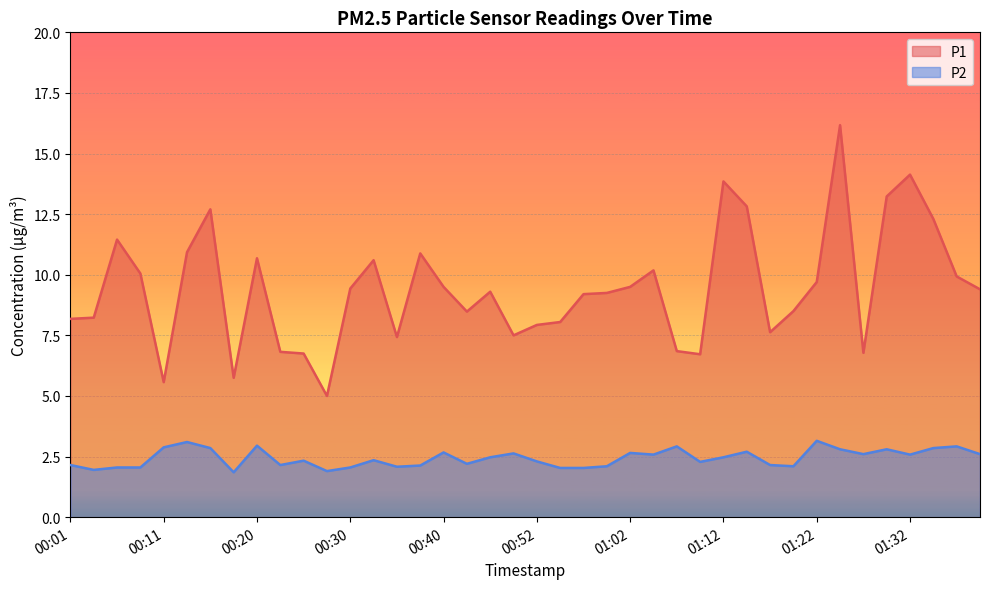

Reading left to right, extract all data points from this chart.

P1 line: 8.2	8.2	11.4	10.1	5.6	10.9	12.7	5.8	10.7	6.8	6.8	5.0	9.4	10.6	7.4	10.9	9.5	8.5	9.3	7.5	7.9	8.1	9.2	9.2	9.5	10.2	6.8	6.7	13.8	12.8	7.6	8.5	9.7	16.2	6.8	13.2	14.1	12.3	9.9	9.4
P2 line: 2.1	1.9	2.0	2.0	2.9	3.1	2.9	1.9	3.0	2.1	2.3	1.9	2.0	2.4	2.1	2.1	2.7	2.2	2.5	2.6	2.3	2.0	2.0	2.1	2.6	2.6	2.9	2.3	2.5	2.7	2.1	2.1	3.1	2.8	2.6	2.8	2.6	2.9	2.9	2.6